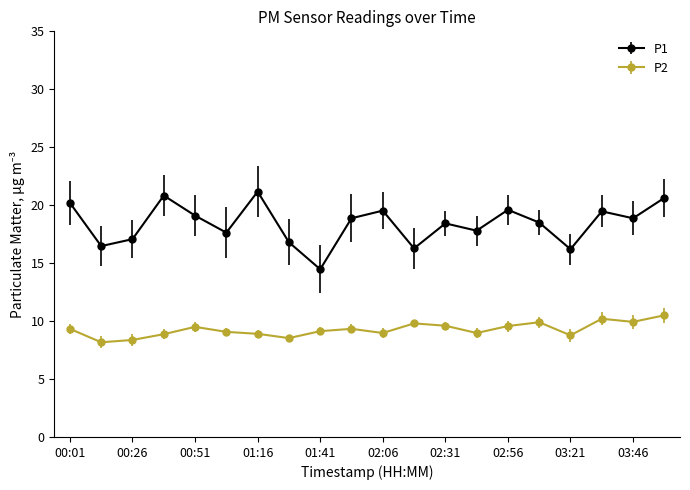

Which series has the widest spread of values?

P1